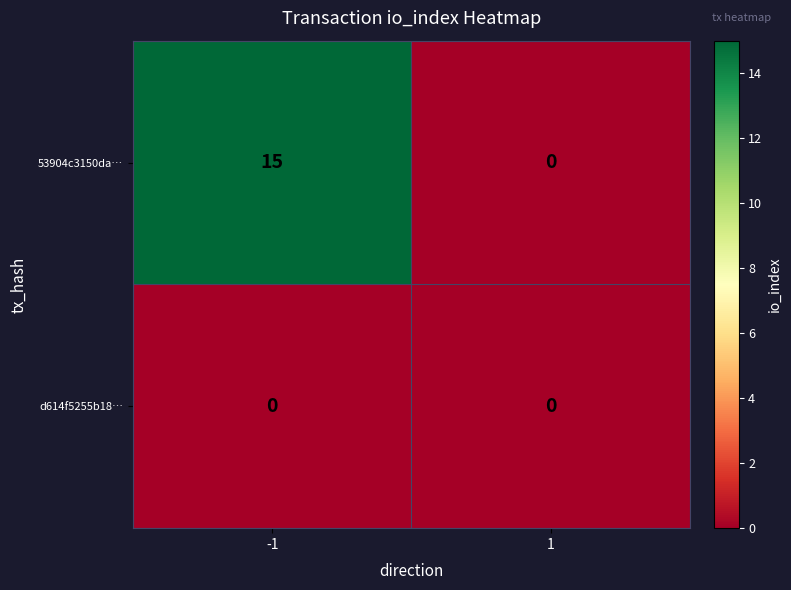

List the series in order of their overall mean, highest first.

53904c3150da…, d614f5255b18…